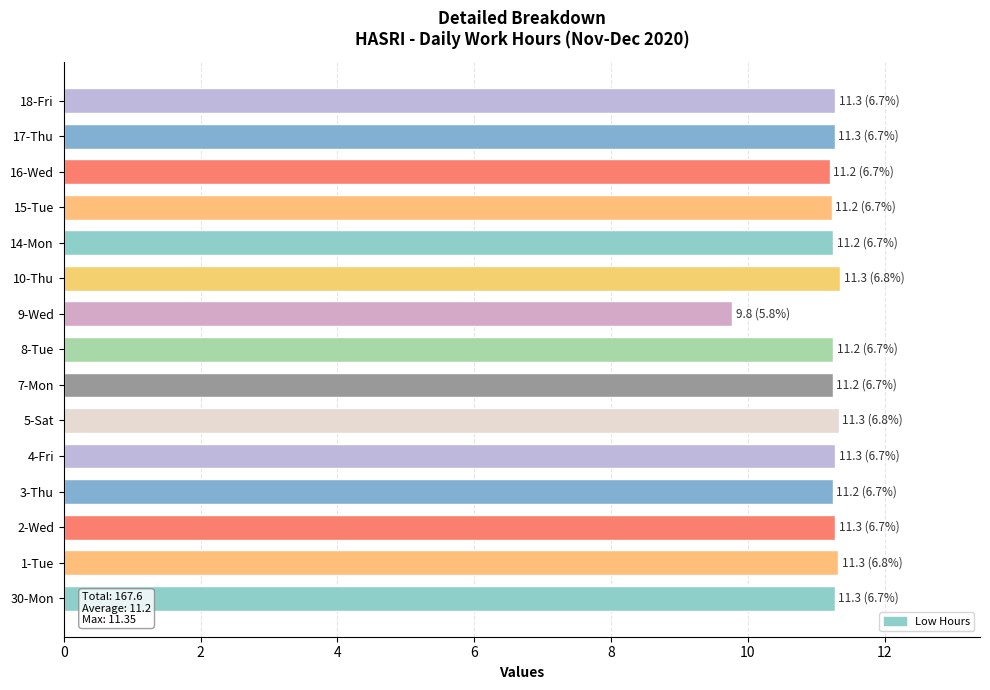

What is the average value?

11.2